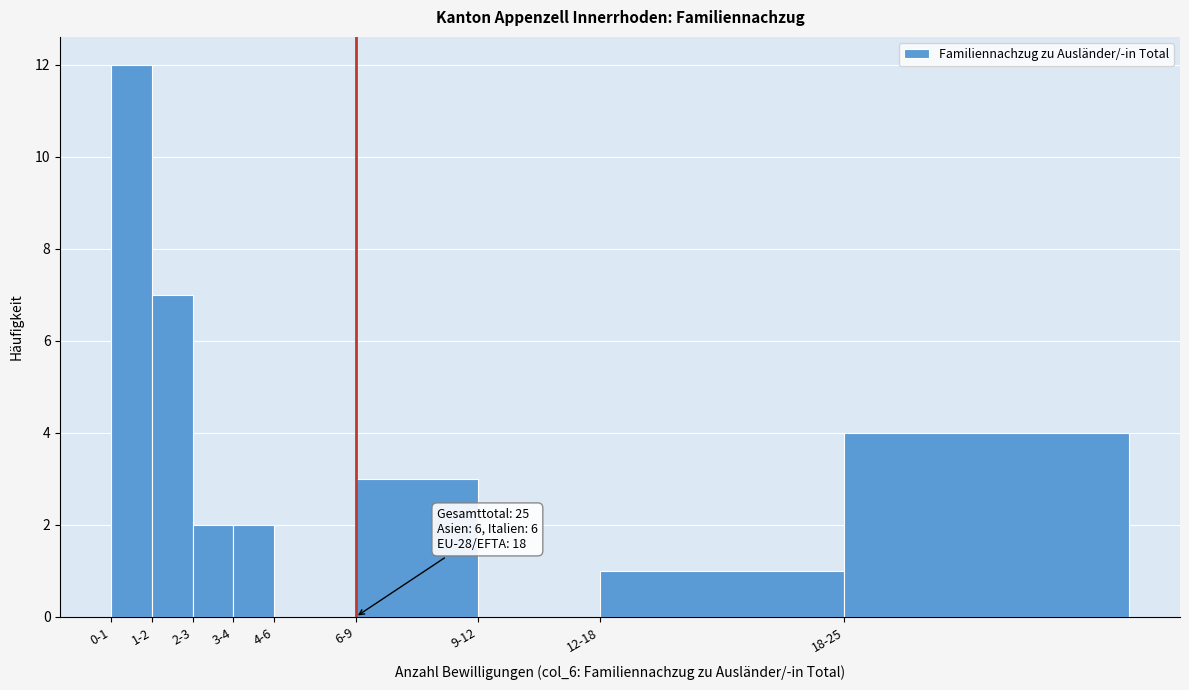

Reading left to right, list all the values displayed in this chart.

0-1=12	1-2=7	2-3=2	3-4=2	4-6=0	6-9=3	9-12=0	12-18=1	18-25=4